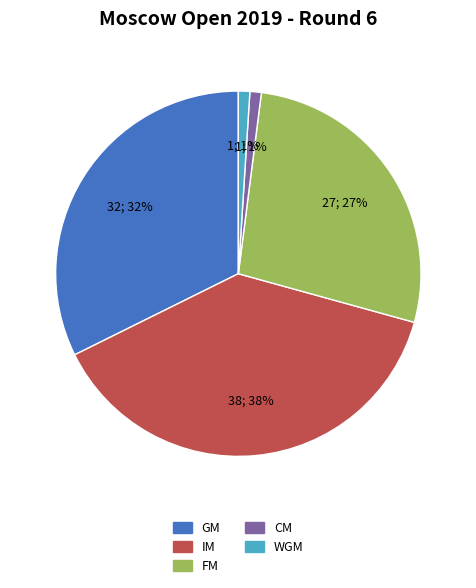

To the nearest percent, what is the difference between the largest and smallest slice percentages?

37%